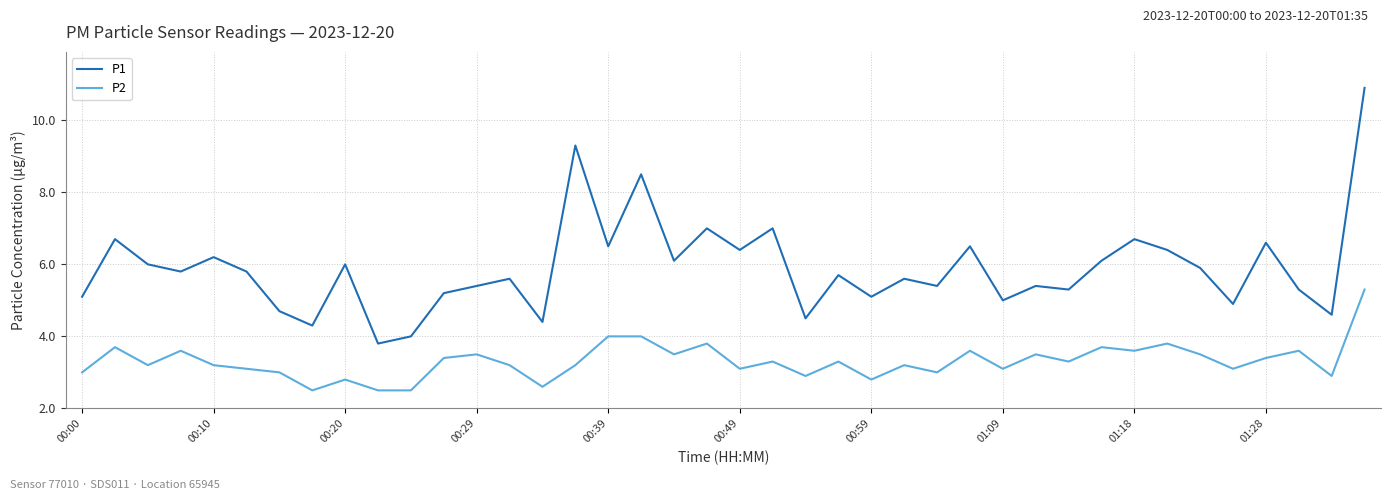

True or false: P2 and P1 cross at least once.

False